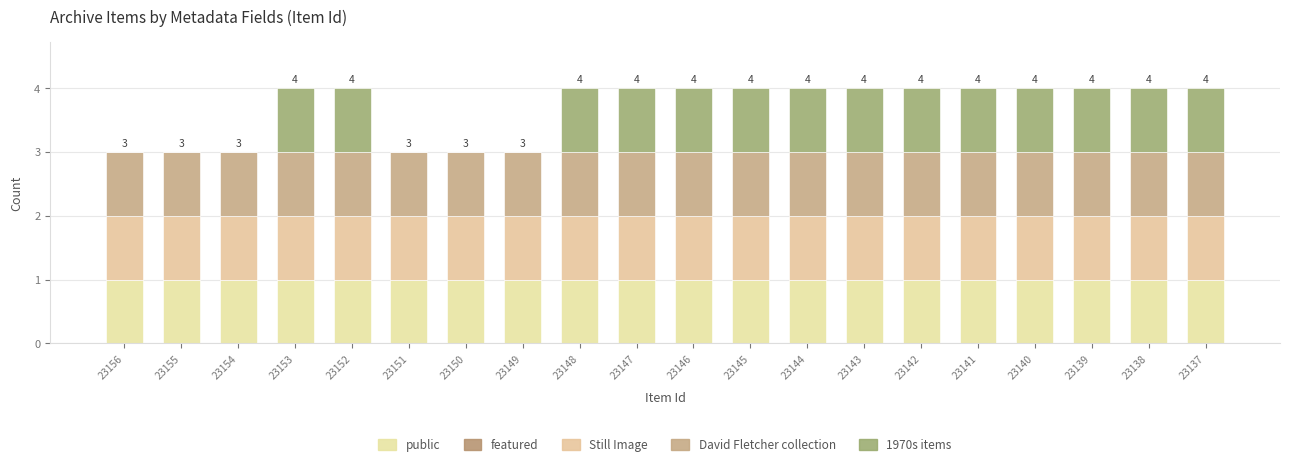

How many categories are shown in the chart?

20